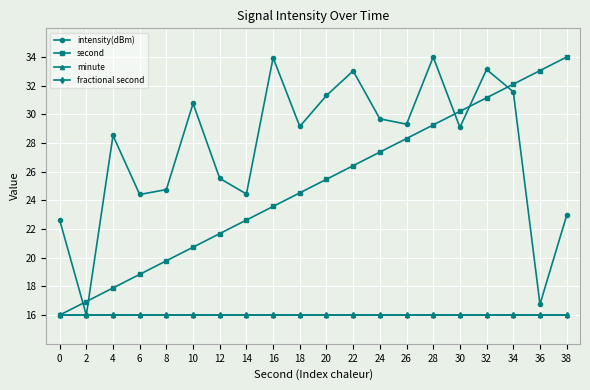

True or false: minute has more than 0 interior local peaks.

False